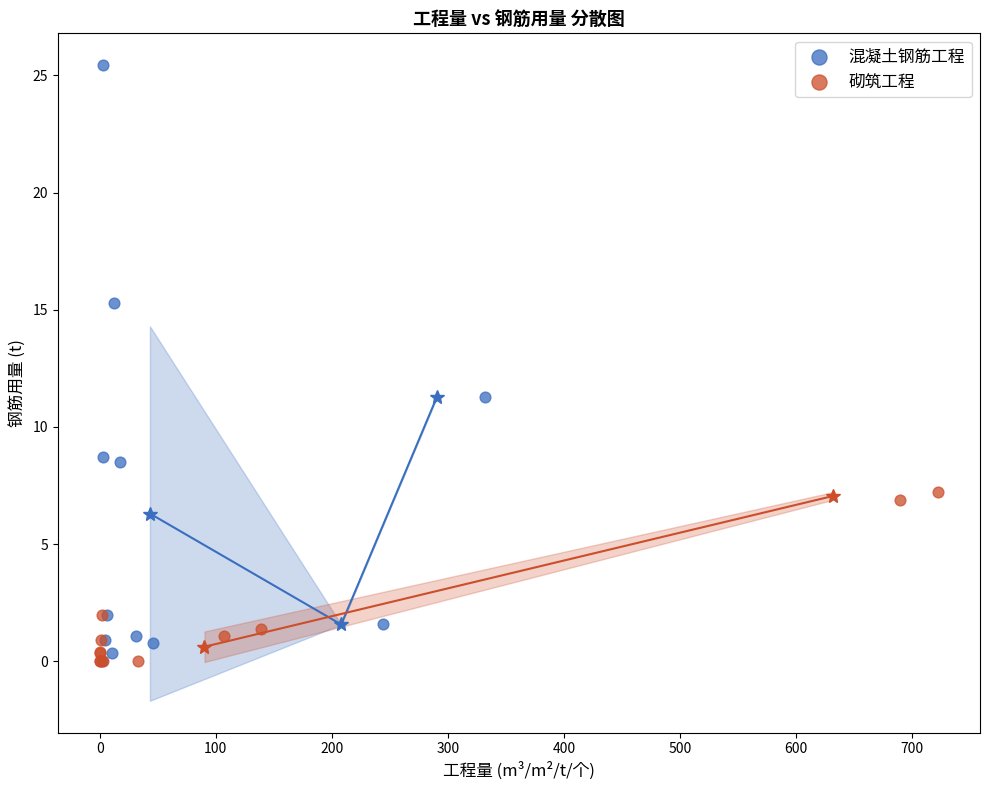

Which series has the largest Y range (max minus min)?

混凝土钢筋工程